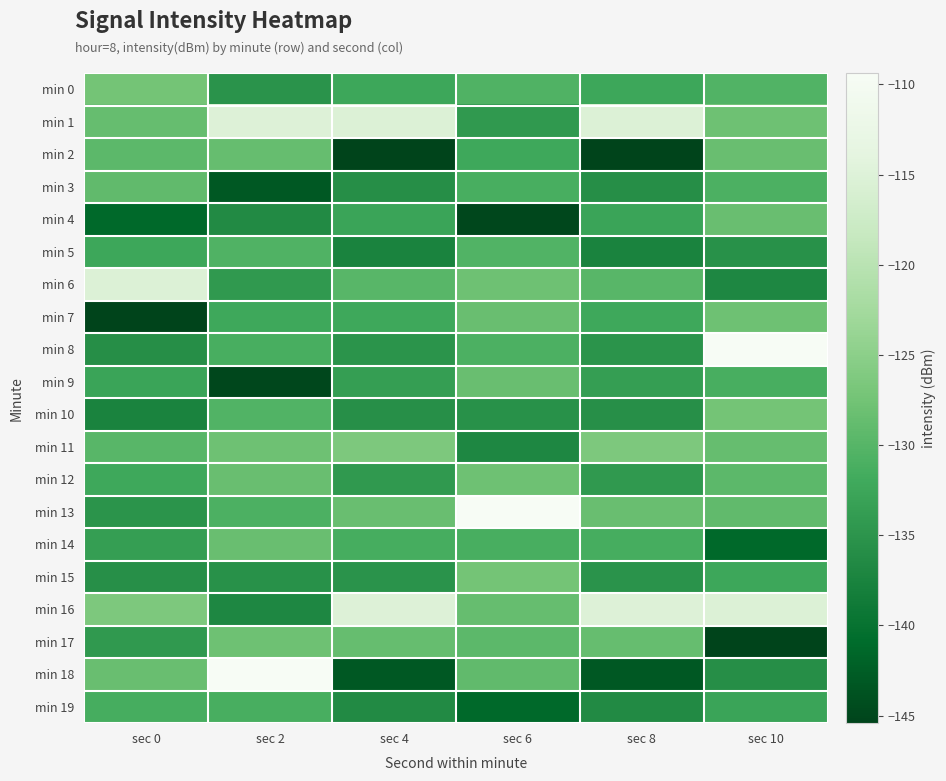

Reading right to left, what are all the values shown in this chart?

min 0: sec 10=-130.4	sec 8=-132.4	sec 6=-130.6	sec 4=-132.4	sec 2=-135.2	sec 0=-127.3
min 1: sec 10=-127.9	sec 8=-115.2	sec 6=-134.3	sec 4=-115.2	sec 2=-115.0	sec 0=-128.5
min 2: sec 10=-128.3	sec 8=-145.4	sec 6=-132.2	sec 4=-145.4	sec 2=-128.6	sec 0=-129.4
min 3: sec 10=-130.9	sec 8=-135.9	sec 6=-131.3	sec 4=-135.9	sec 2=-143.2	sec 0=-129.1
min 4: sec 10=-128.2	sec 8=-132.9	sec 6=-144.9	sec 4=-132.9	sec 2=-136.4	sec 0=-141.3
min 5: sec 10=-135.4	sec 8=-137.4	sec 6=-130.4	sec 4=-137.4	sec 2=-130.6	sec 0=-132.4
min 6: sec 10=-136.9	sec 8=-129.8	sec 6=-127.9	sec 4=-129.8	sec 2=-134.3	sec 0=-115.2
min 7: sec 10=-127.8	sec 8=-132.2	sec 6=-128.3	sec 4=-132.2	sec 2=-132.2	sec 0=-145.4
min 8: sec 10=-109.4	sec 8=-135.1	sec 6=-130.9	sec 4=-135.1	sec 2=-131.3	sec 0=-135.9
min 9: sec 10=-131.3	sec 8=-133.6	sec 6=-128.2	sec 4=-133.6	sec 2=-144.9	sec 0=-132.9
min 10: sec 10=-127.3	sec 8=-135.8	sec 6=-135.4	sec 4=-135.8	sec 2=-130.4	sec 0=-137.4
min 11: sec 10=-128.5	sec 8=-126.5	sec 6=-136.9	sec 4=-126.5	sec 2=-127.9	sec 0=-129.8
min 12: sec 10=-129.4	sec 8=-134.4	sec 6=-127.8	sec 4=-134.4	sec 2=-128.3	sec 0=-132.2
min 13: sec 10=-129.1	sec 8=-128.2	sec 6=-109.4	sec 4=-128.2	sec 2=-130.9	sec 0=-135.1
min 14: sec 10=-141.3	sec 8=-131.5	sec 6=-131.3	sec 4=-131.5	sec 2=-128.2	sec 0=-133.6
min 15: sec 10=-132.4	sec 8=-135.2	sec 6=-127.3	sec 4=-135.2	sec 2=-135.4	sec 0=-135.8
min 16: sec 10=-115.2	sec 8=-115.0	sec 6=-128.5	sec 4=-115.0	sec 2=-136.9	sec 0=-126.5
min 17: sec 10=-145.4	sec 8=-128.6	sec 6=-129.4	sec 4=-128.6	sec 2=-127.8	sec 0=-134.4
min 18: sec 10=-135.9	sec 8=-143.2	sec 6=-129.1	sec 4=-143.2	sec 2=-109.4	sec 0=-128.2
min 19: sec 10=-132.9	sec 8=-136.4	sec 6=-141.3	sec 4=-136.4	sec 2=-131.3	sec 0=-131.5